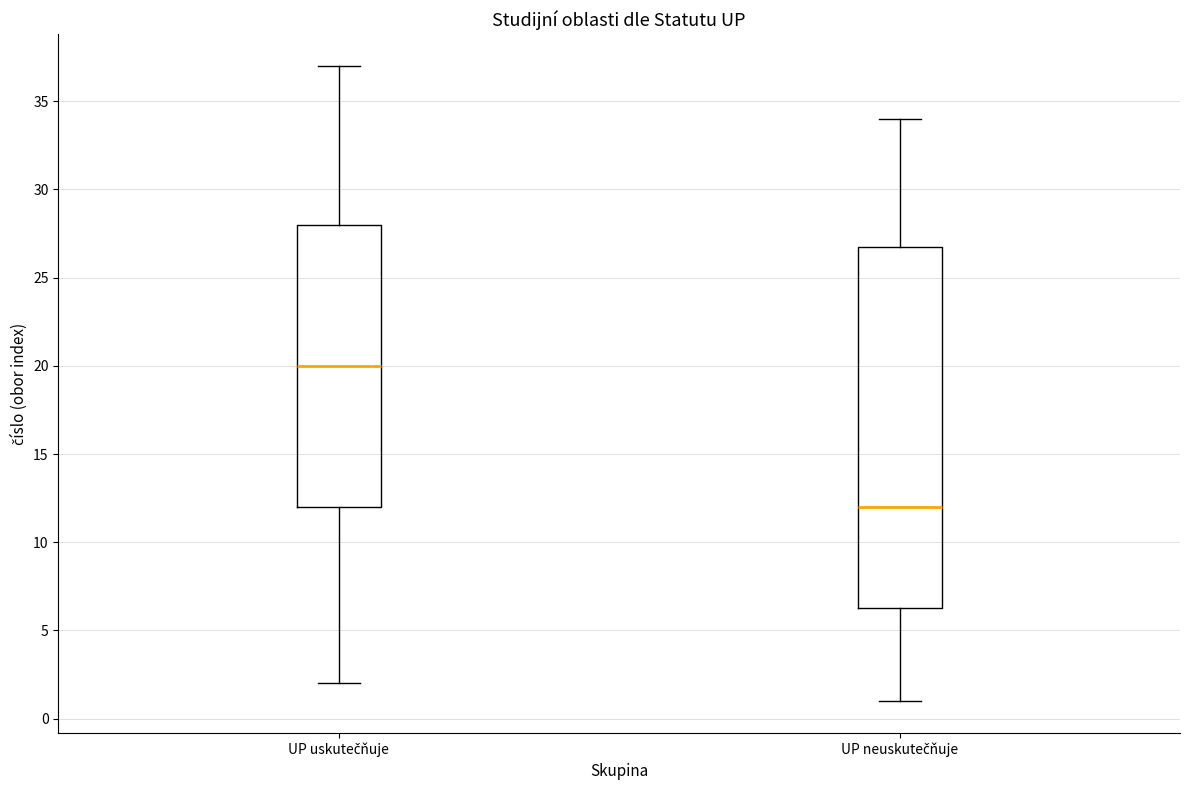

Where does the median line of the box for UP uskutečňuje sit on the y-axis? The values are not printed on the chart, so give them approximately, as read against the axis.

20.0